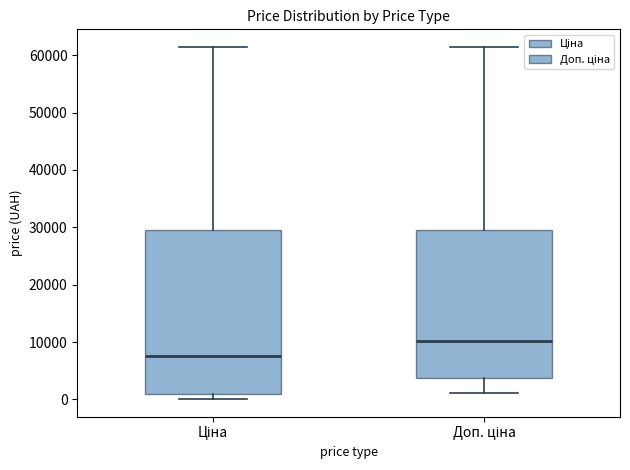

Reading left to right, read every box against the y-axis: the position of its median line, the range the box covers, and the ends of its whiskers. The values are not printed on the chart, so give them approximately, as read against the axis.

Ціна: median 8000, box 1000 to 29000, whiskers 0 to 61000
Доп. ціна: median 10000, box 4000 to 29000, whiskers 1000 to 61000